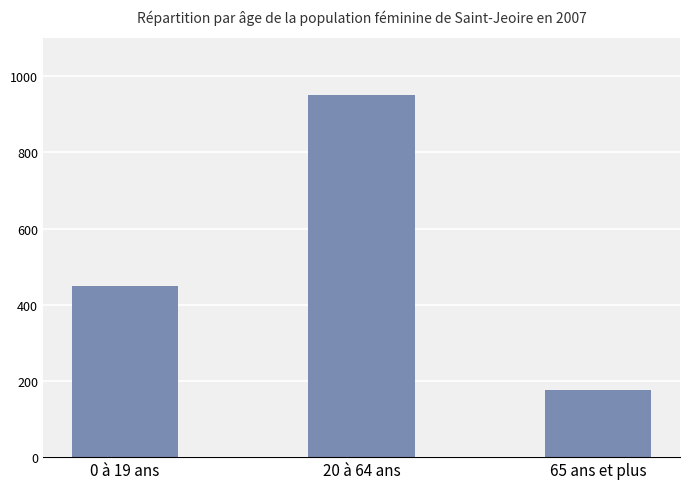

List the labels in order of value, smallest first.

65 ans et plus, 0 à 19 ans, 20 à 64 ans